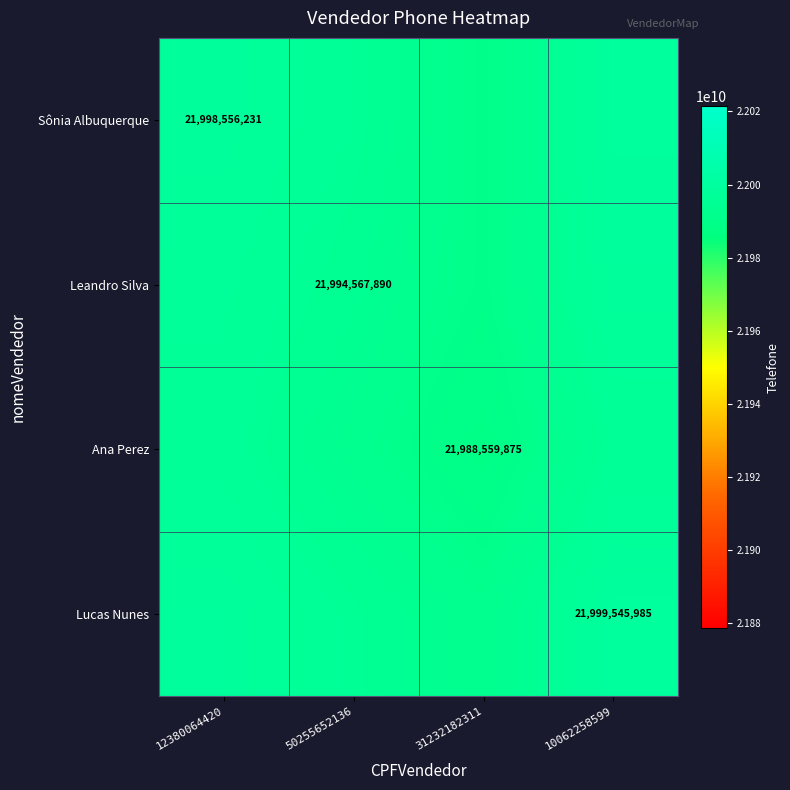

At how many categories does at least one series exceed 21997686330?

2